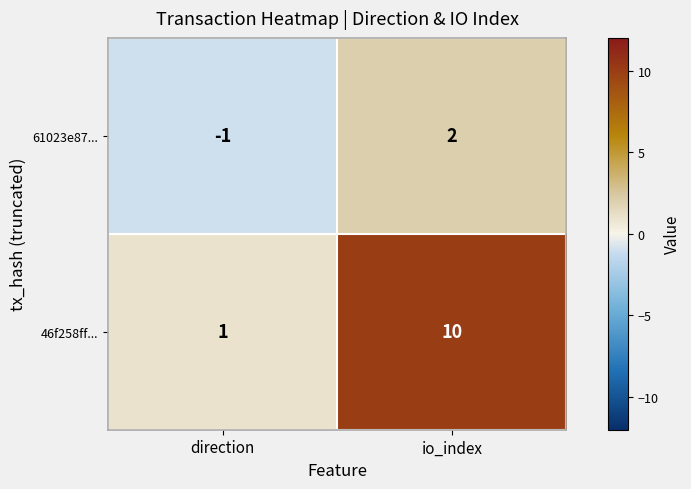

At how many categories does at least one series exceed 0?

2